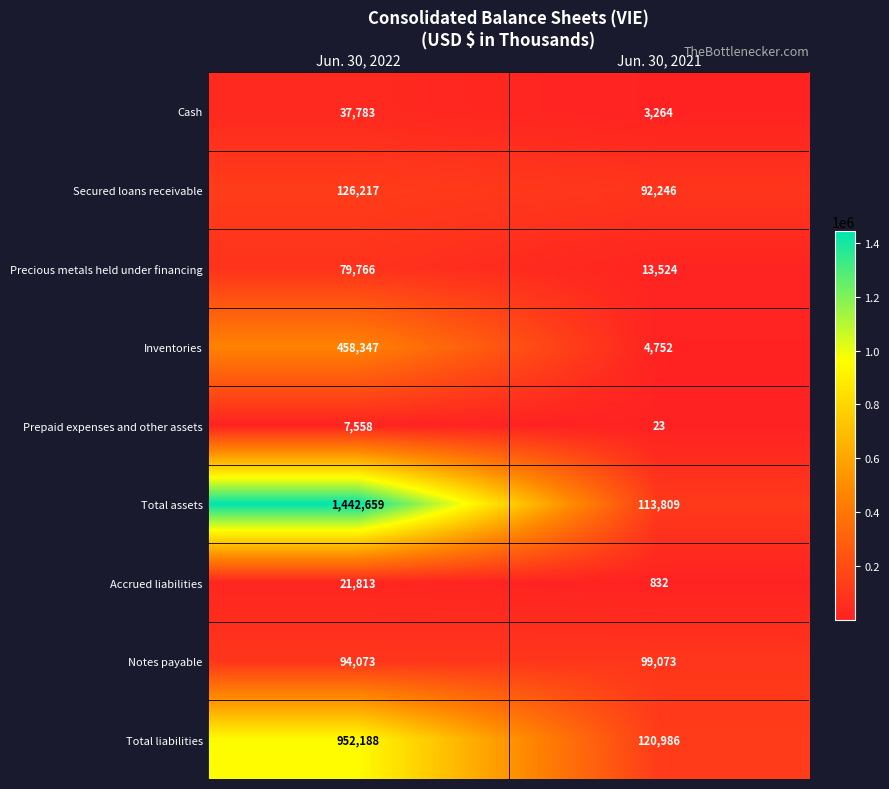

What is the difference between the Total assets values at Jun. 30, 2021 and Jun. 30, 2022?

1328850